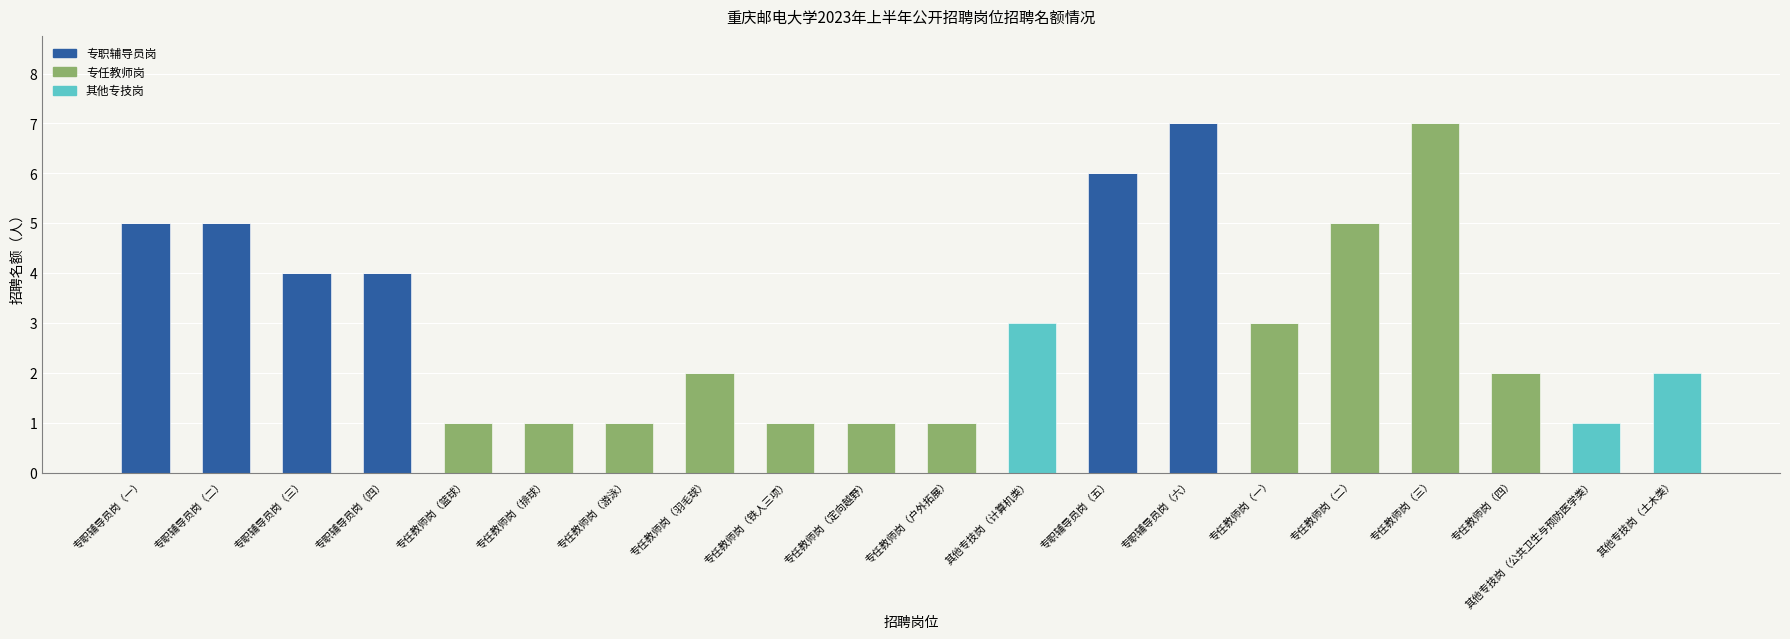

The value of 专职辅导员岗 at 专职辅导员岗（六） is 3. True or false?

False